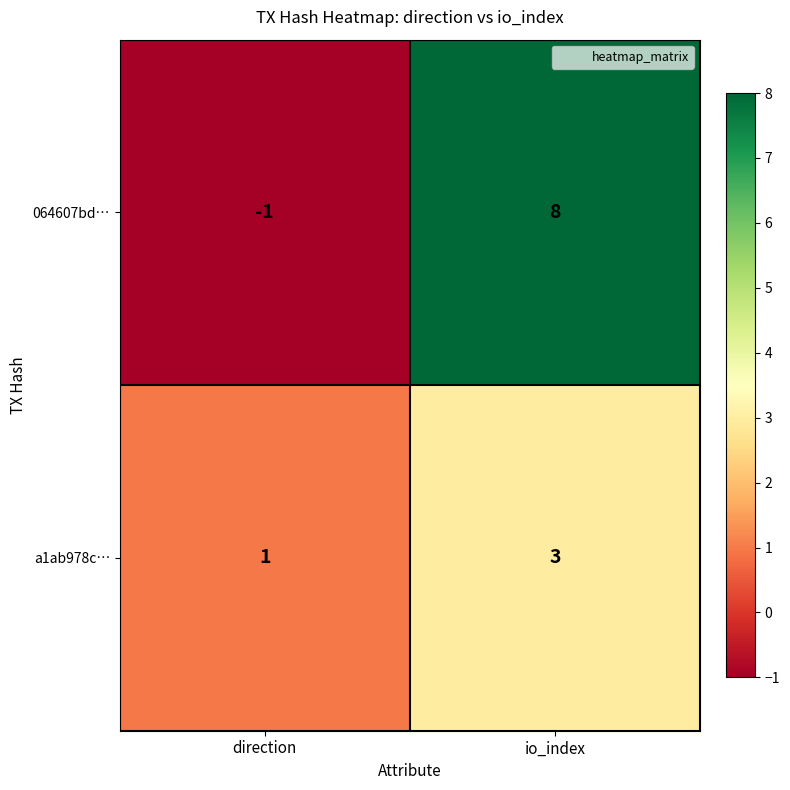

Is it true that a1ab978c… equals 3 at io_index?

True